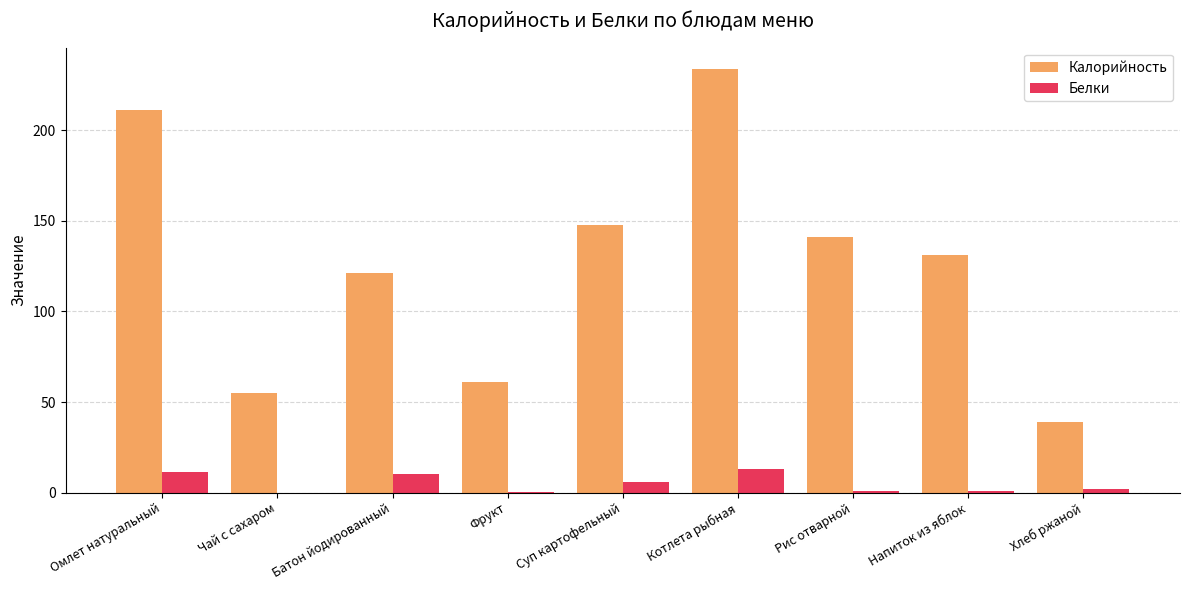

Between Омлет натуральный and Чай с сахаром, which series saw the biggest shift?

Калорийность